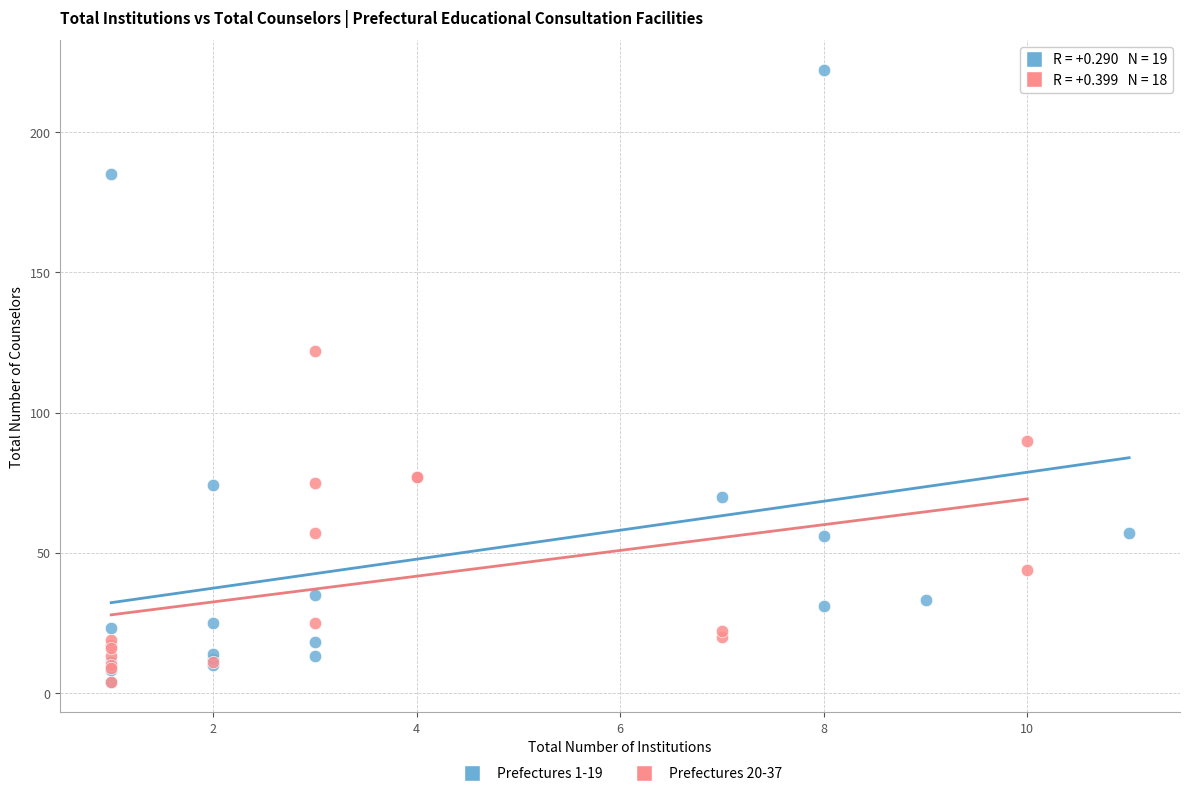

Which series has the widest spread of Y values?

Prefectures 1-19